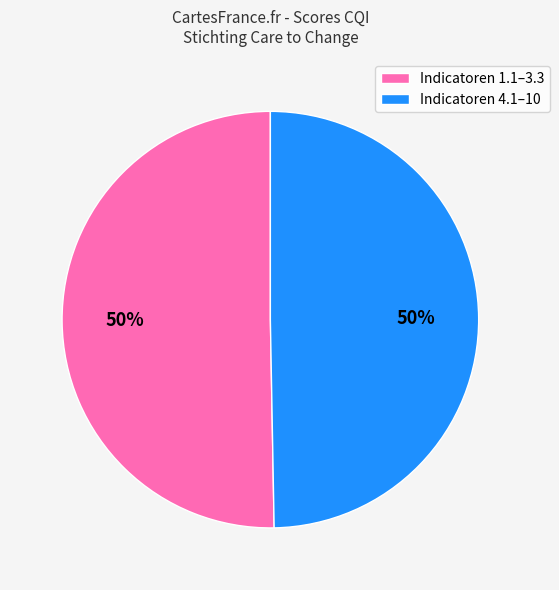

To the nearest percent, what is the combined percentage of Indicatoren 1.1–3.3 and Indicatoren 4.1–10?

100%